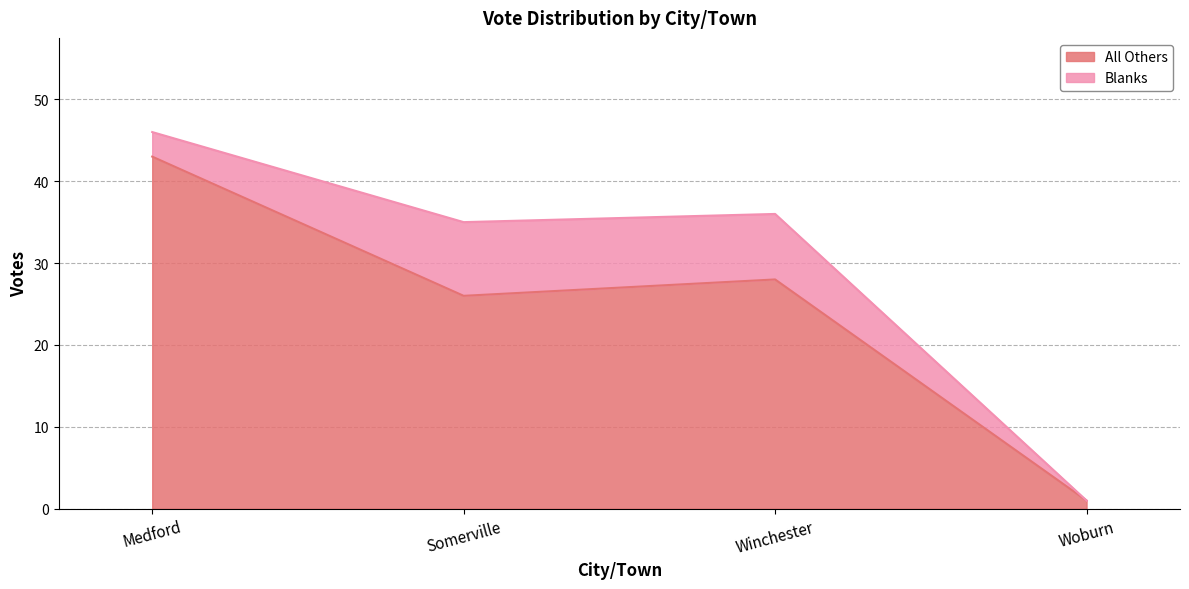

What position from the left is Somerville?

2